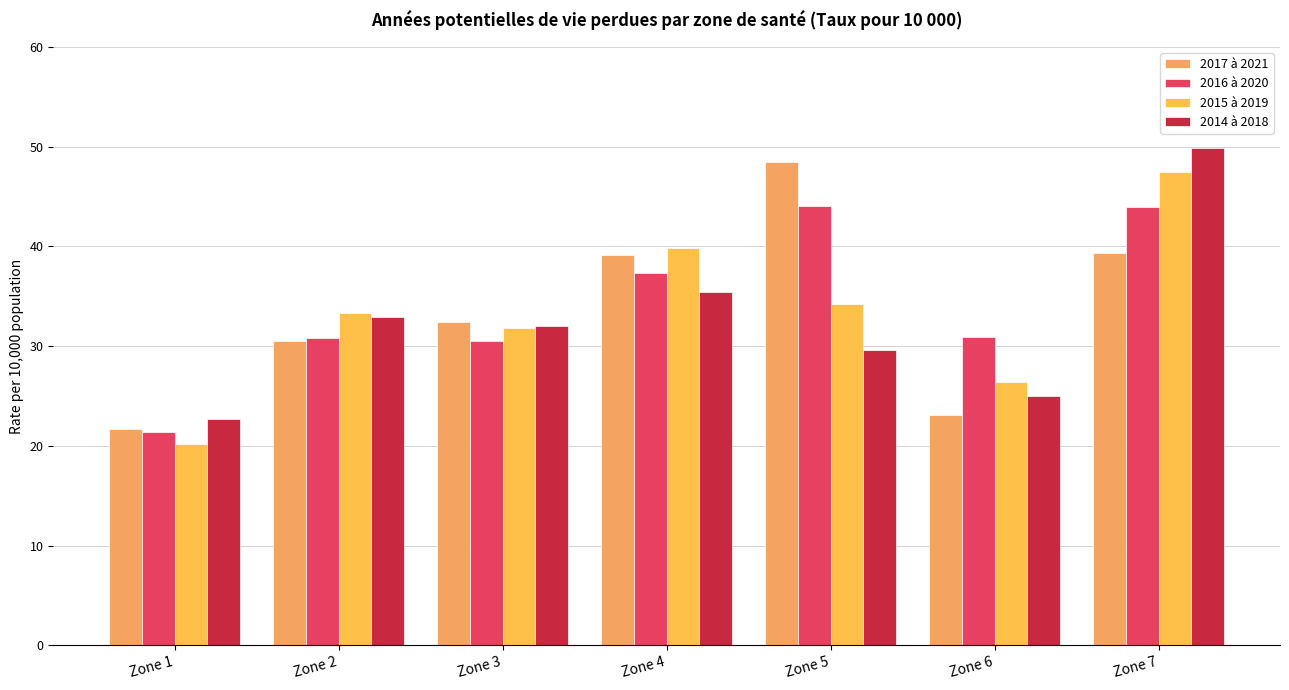

Reading left to right, what are all the values shown in this chart?

2017 à 2021: 21.7	30.5	32.4	39.2	48.5	23.1	39.4
2016 à 2020: 21.4	30.8	30.5	37.4	44.0	30.9	44.0
2015 à 2019: 20.2	33.4	31.9	39.9	34.3	26.5	47.4
2014 à 2018: 22.7	32.9	32.0	35.4	29.6	25.0	49.9